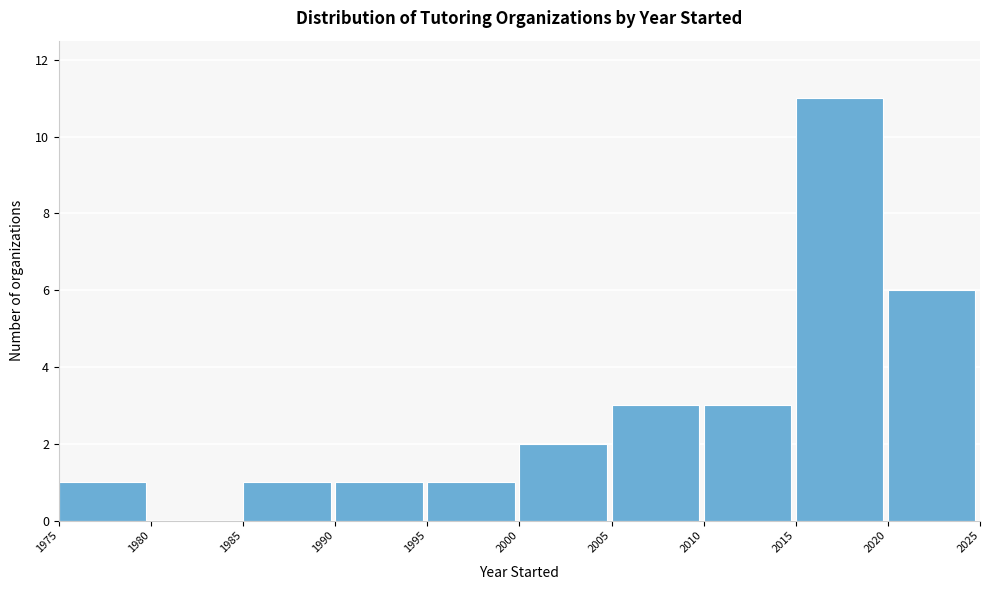

Reading left to right, transcribe this chart: for each bar, give the range it covers on the x-axis and its height. The values are not printed on the chart, so give them approximately, as read against the axis.

1975 to 1980: 1
1980 to 1985: 0
1985 to 1990: 1
1990 to 1995: 1
1995 to 2000: 1
2000 to 2005: 2
2005 to 2010: 3
2010 to 2015: 3
2015 to 2020: 11
2020 to 2025: 6